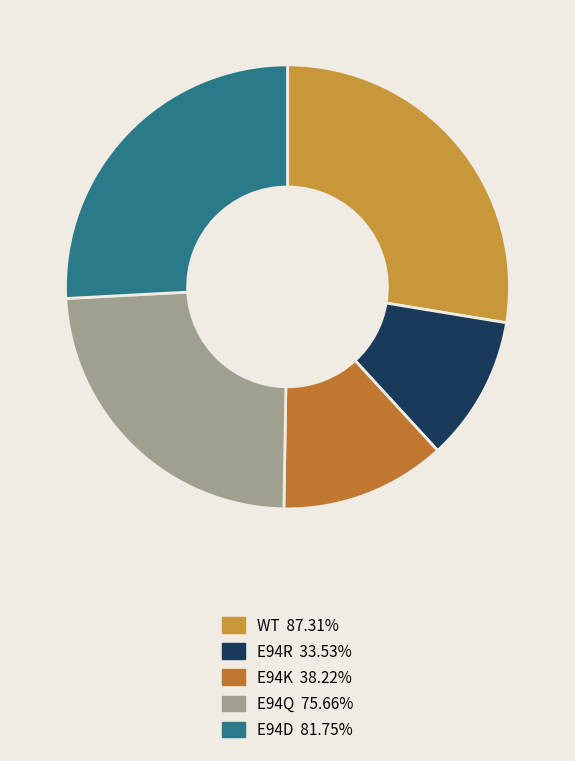

Between E94K and E94Q, which is larger?

E94Q